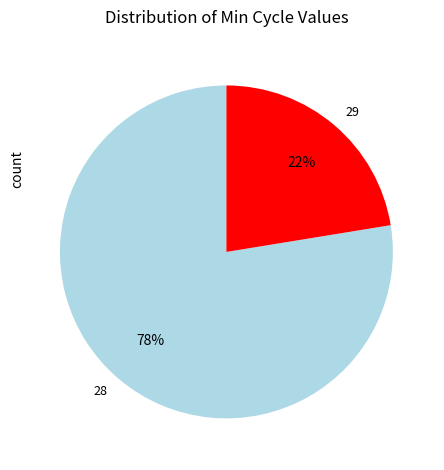

What is the ratio of the value at 28 to the value at 29?

3.5